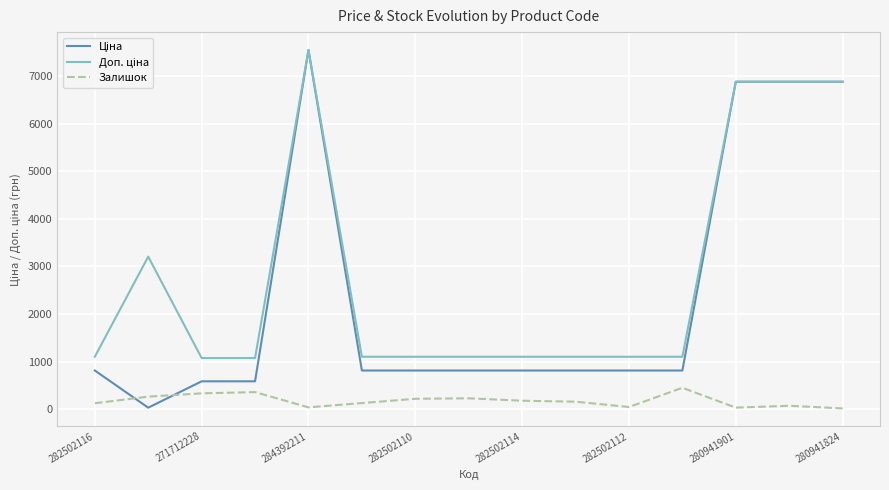

What is the maximum value shown in the chart?

7545.9